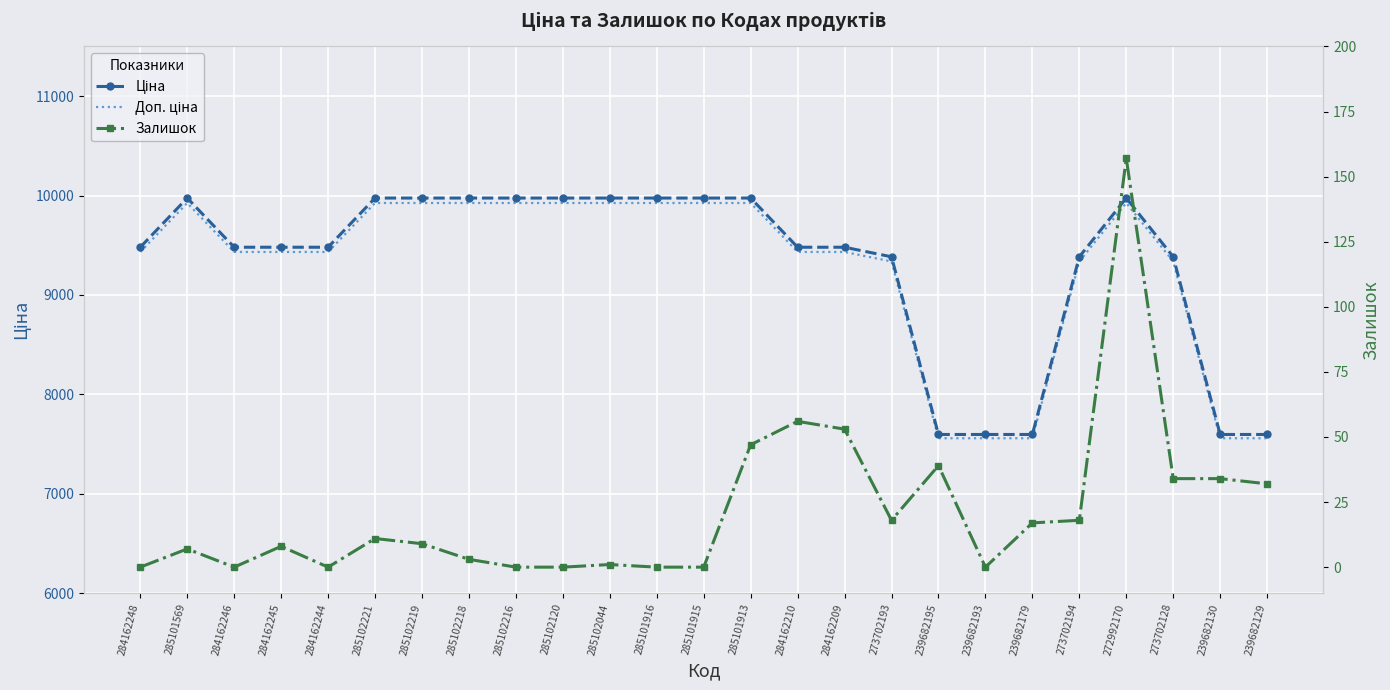

What are all the series names shown in the legend?

Ціна, Доп. ціна, Залишок